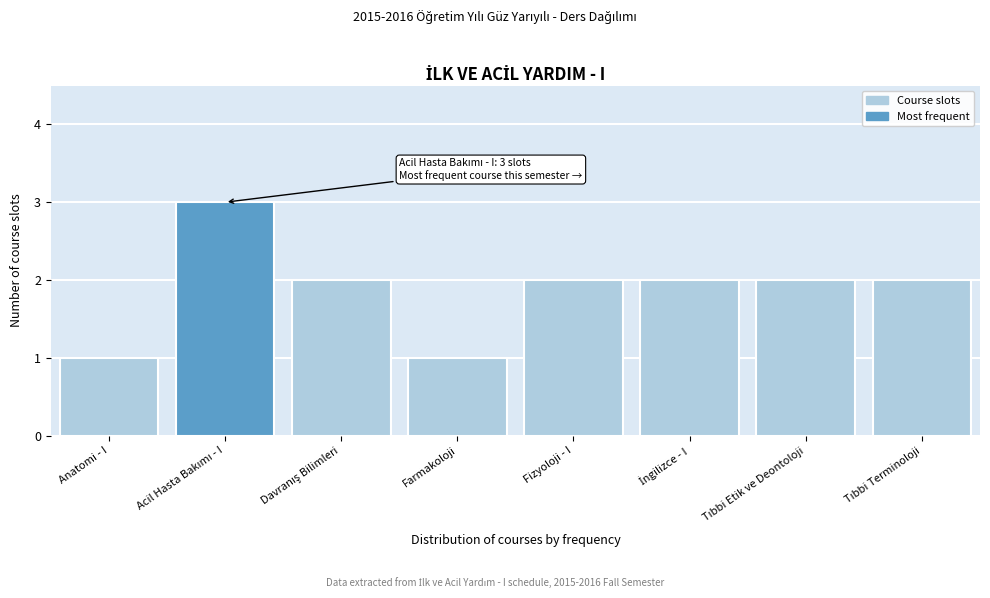

Reading left to right, extract all data points from this chart.

1	3	2	1	2	2	2	2